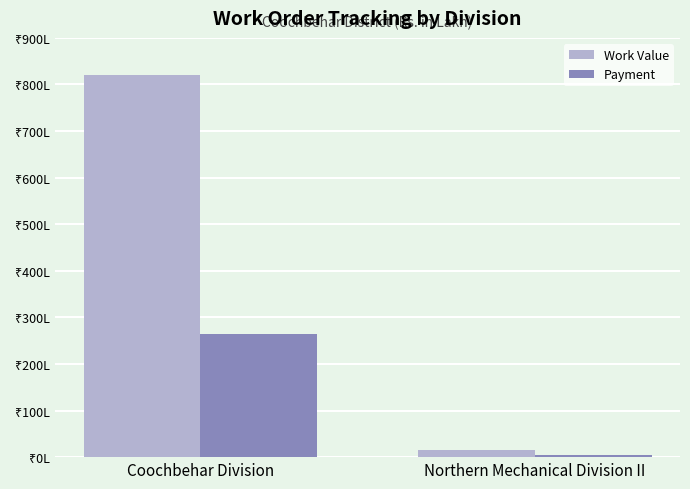

What is the approximate value of Work Value at Coochbehar Division?

819.8